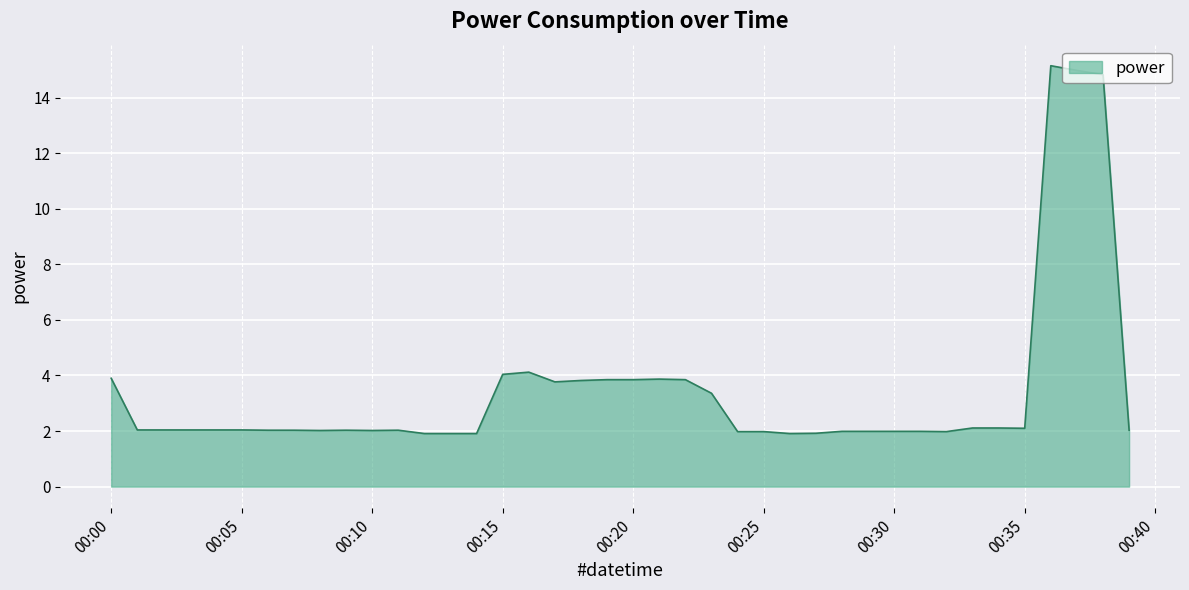

How many lines are shown in the chart?

1